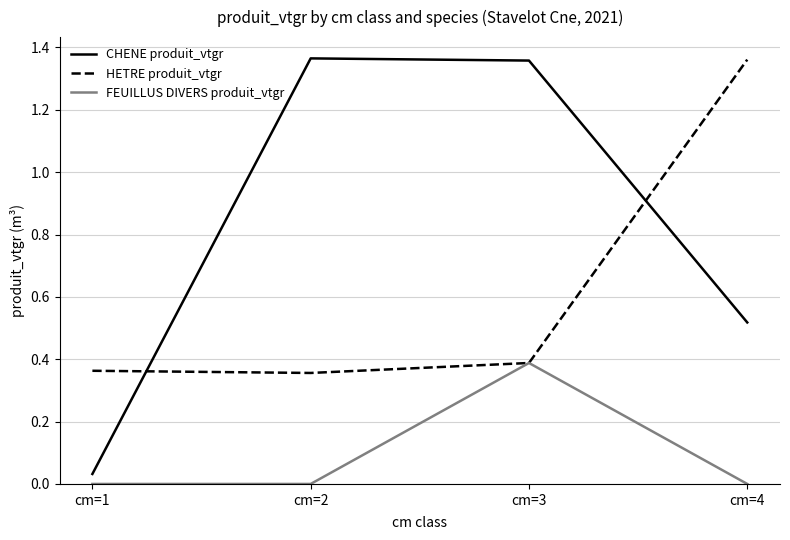

Does the chart have visible grid lines?

Yes